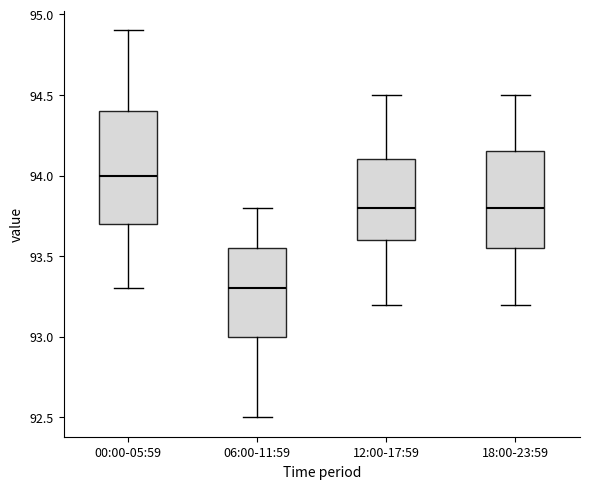

Reading left to right, read every box against the y-axis: the position of its median line, the range the box covers, and the ends of its whiskers. The values are not printed on the chart, so give them approximately, as read against the axis.

00:00-05:59: median 94.00, box 93.70 to 94.40, whiskers 93.30 to 94.90
06:00-11:59: median 93.30, box 93.00 to 93.55, whiskers 92.50 to 93.80
12:00-17:59: median 93.80, box 93.60 to 94.10, whiskers 93.20 to 94.50
18:00-23:59: median 93.80, box 93.55 to 94.15, whiskers 93.20 to 94.50